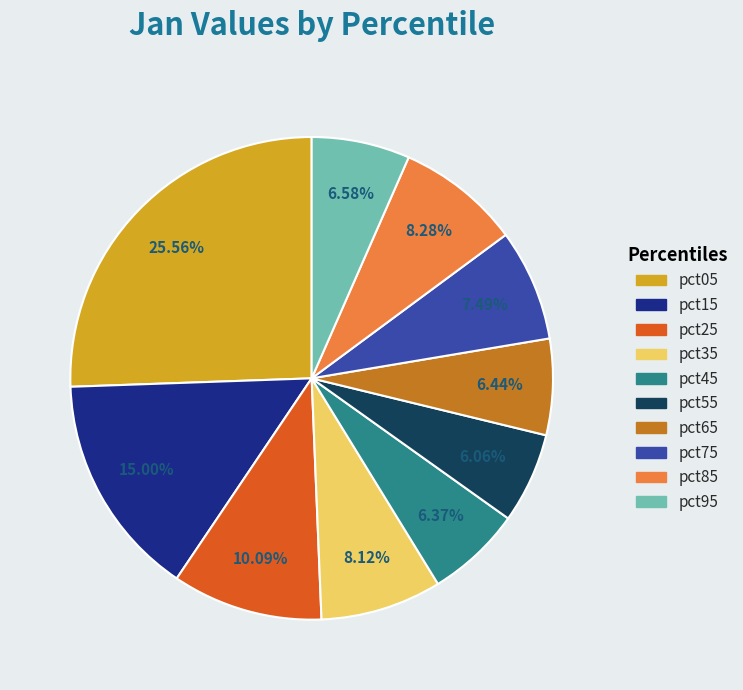

What percentage is NOT represented by pct75?

92.5%